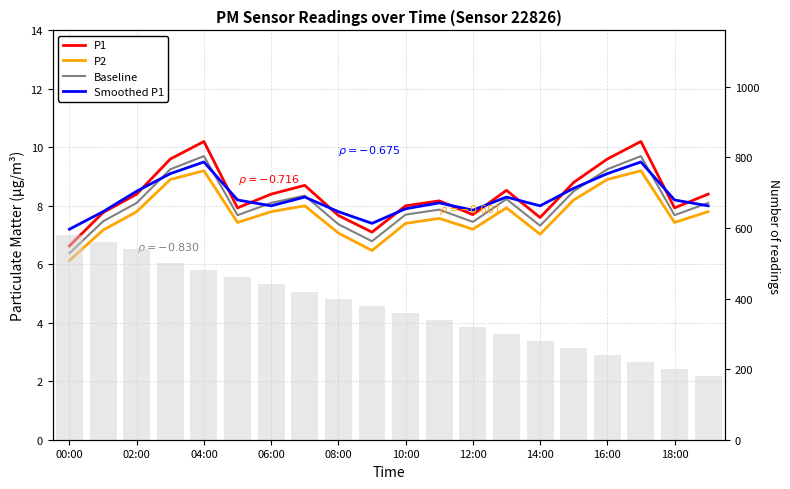

True or false: P1 has a value of 7.9 at 18:00.

True